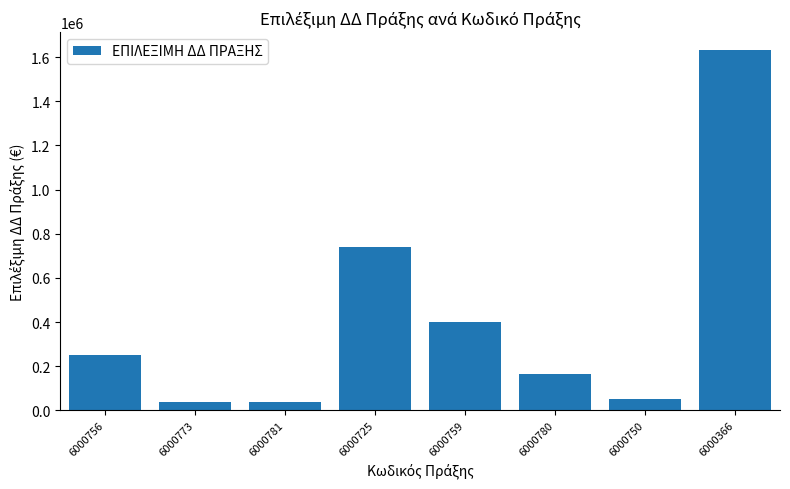

What is the sum of the values at 6000781 and 6000725?

780000.0